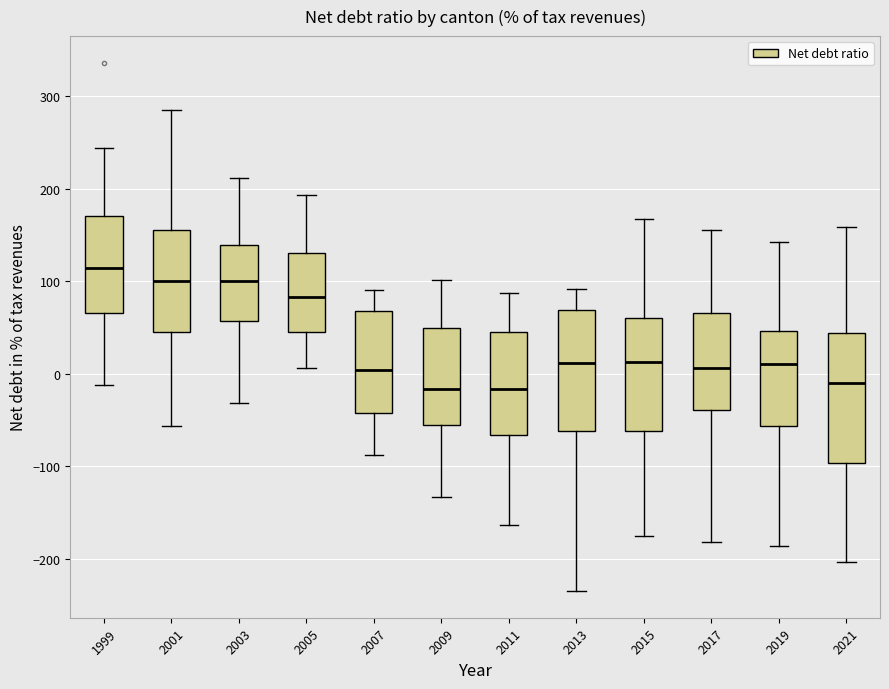

Reading left to right, transcribe this box plot: for each box, give where its median line is, the range the box spans, and where its two whiskers end, as read against the y-axis. The values are not printed on the chart, so give them approximately, as read against the axis.

1999: median 110, box 70 to 170, whiskers -10 to 240
2001: median 100, box 50 to 160, whiskers -60 to 290
2003: median 100, box 60 to 140, whiskers -30 to 210
2005: median 80, box 50 to 130, whiskers 10 to 190
2007: median 0, box -40 to 70, whiskers -90 to 90
2009: median -20, box -60 to 50, whiskers -130 to 100
2011: median -20, box -70 to 50, whiskers -160 to 90
2013: median 10, box -60 to 70, whiskers -230 to 90
2015: median 10, box -60 to 60, whiskers -180 to 170
2017: median 10, box -40 to 70, whiskers -180 to 160
2019: median 10, box -60 to 50, whiskers -190 to 140
2021: median -10, box -100 to 40, whiskers -200 to 160